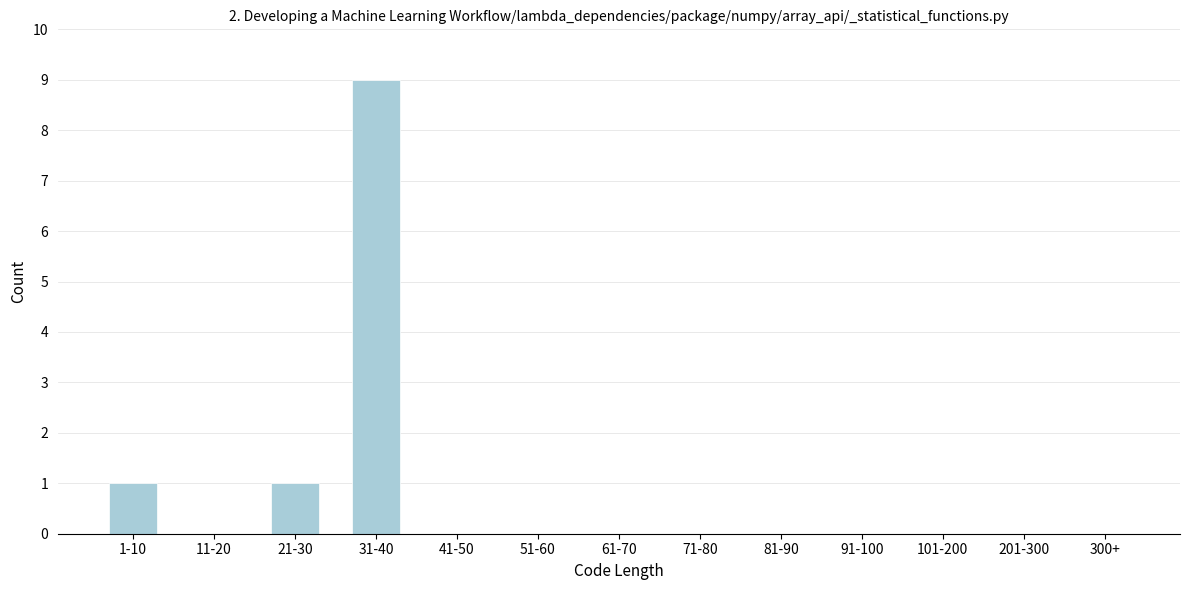

Reading left to right, extract all data points from this chart.

1-10=1	11-20=0	21-30=1	31-40=9	41-50=0	51-60=0	61-70=0	71-80=0	81-90=0	91-100=0	101-200=0	201-300=0	300+=0